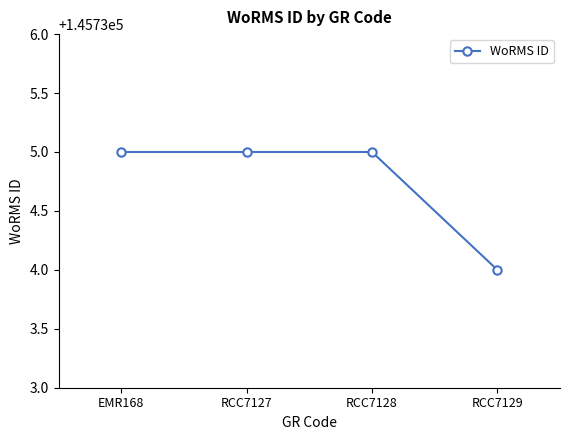

What is the approximate value at RCC7127?

145735